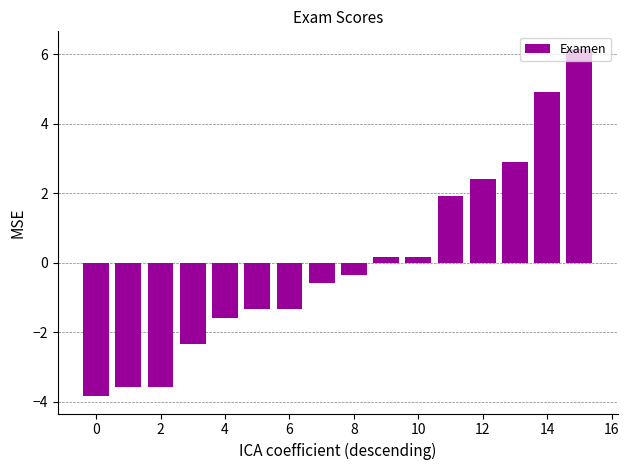

What is the smallest value displayed?

-3.8